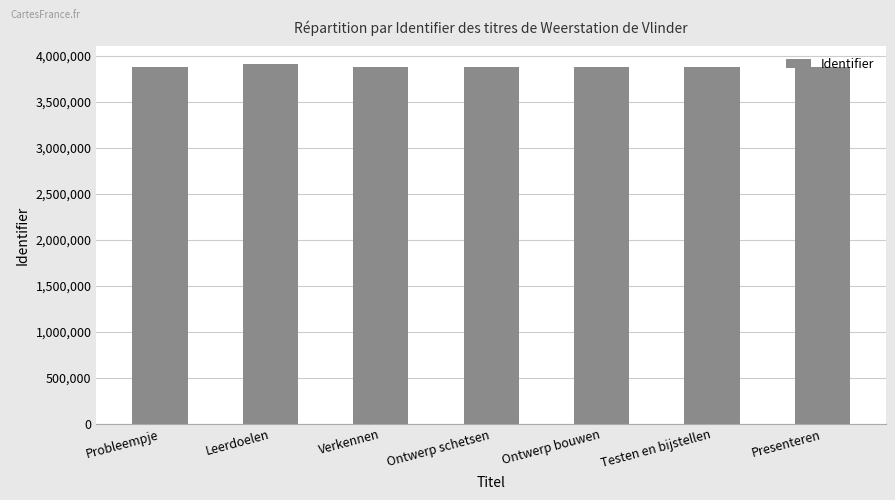

What is the label of the 2nd bar from the right?

Testen en bijstellen